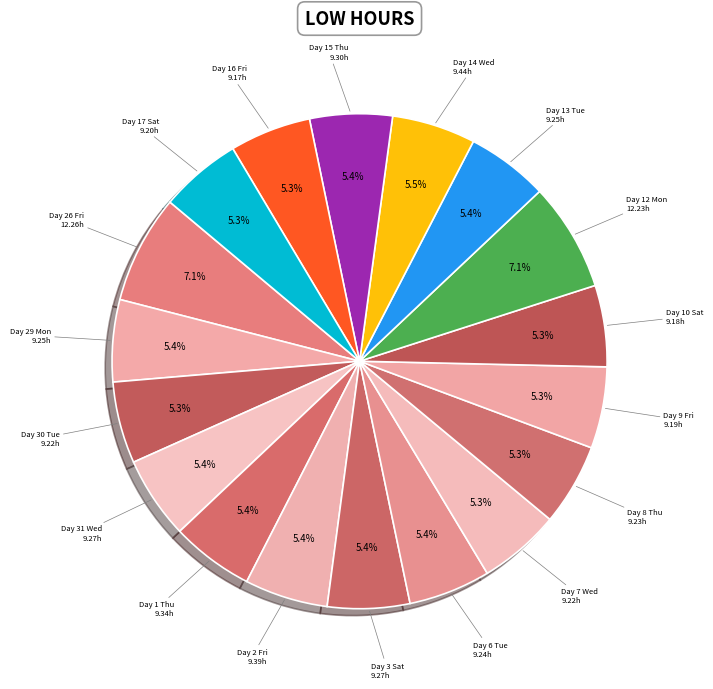

How many slices are in this pie chart?

18